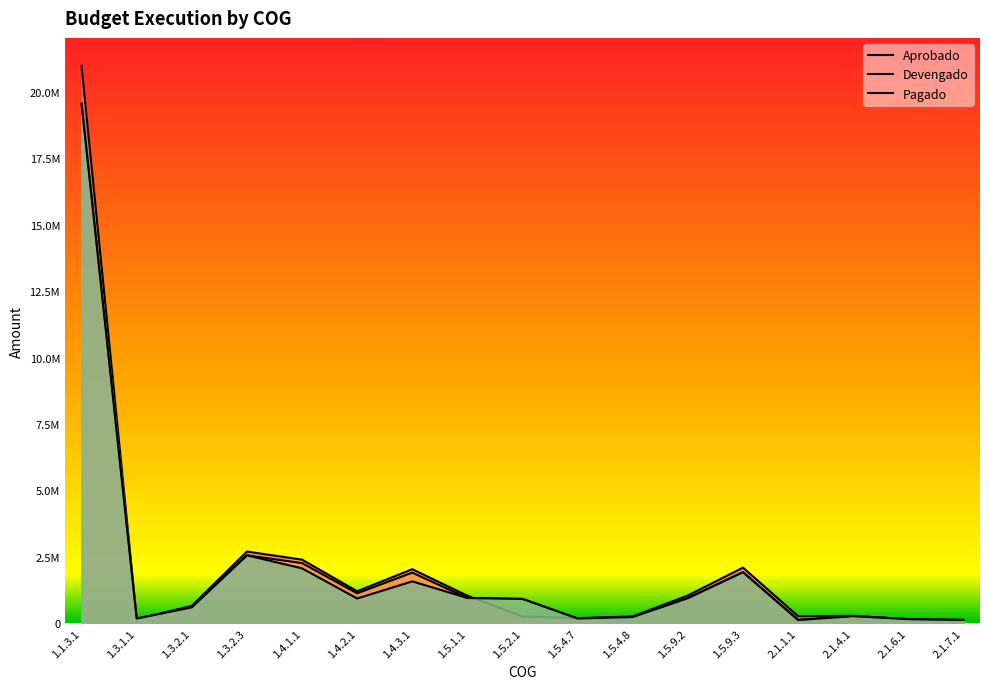

True or false: Pagado and Devengado intersect in this chart.

False